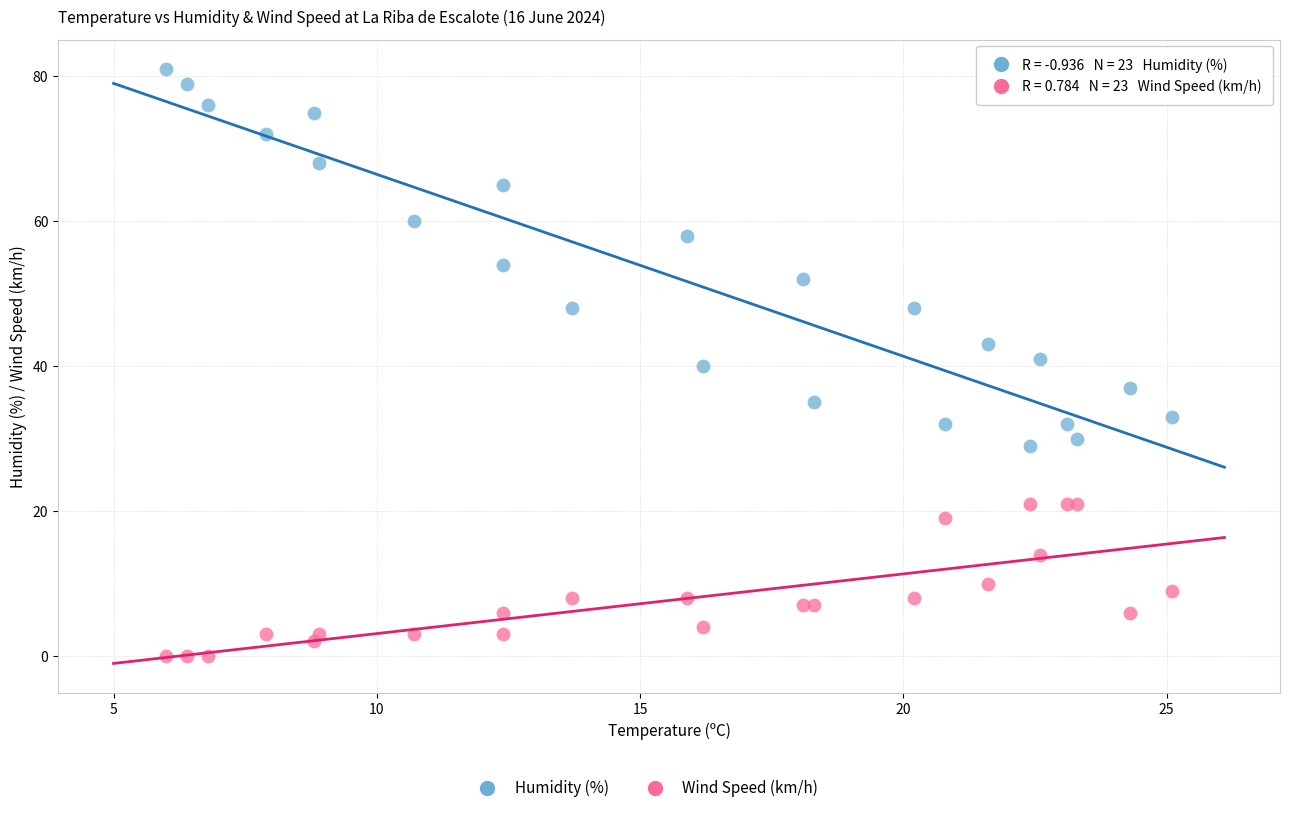

In the Humidity (%) series, what Y value is closest to 55?

54